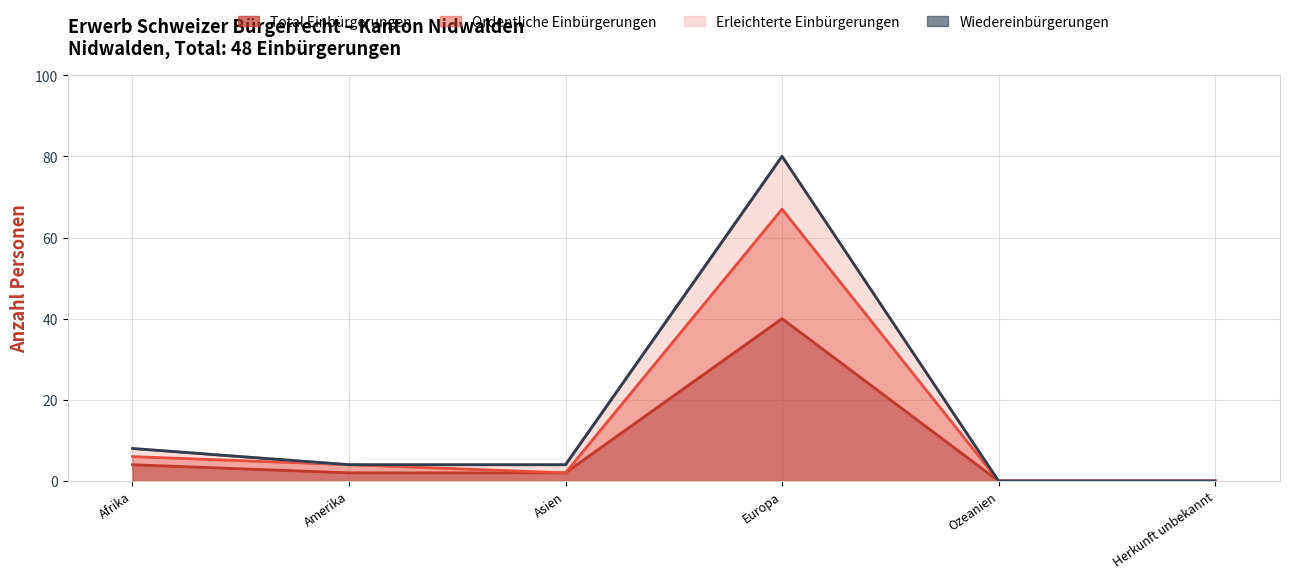

What is the label of the 3rd point from the left?

Asien